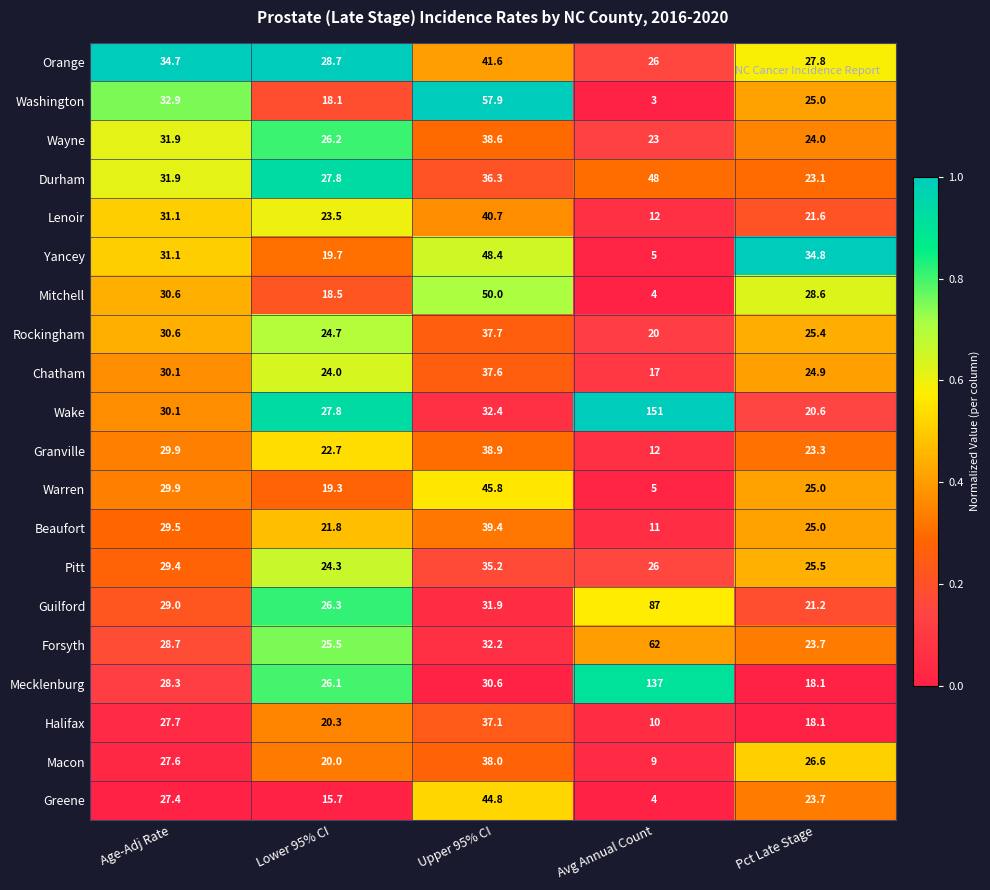

Where does the Wayne series first go above 26?

Age-Adj Rate